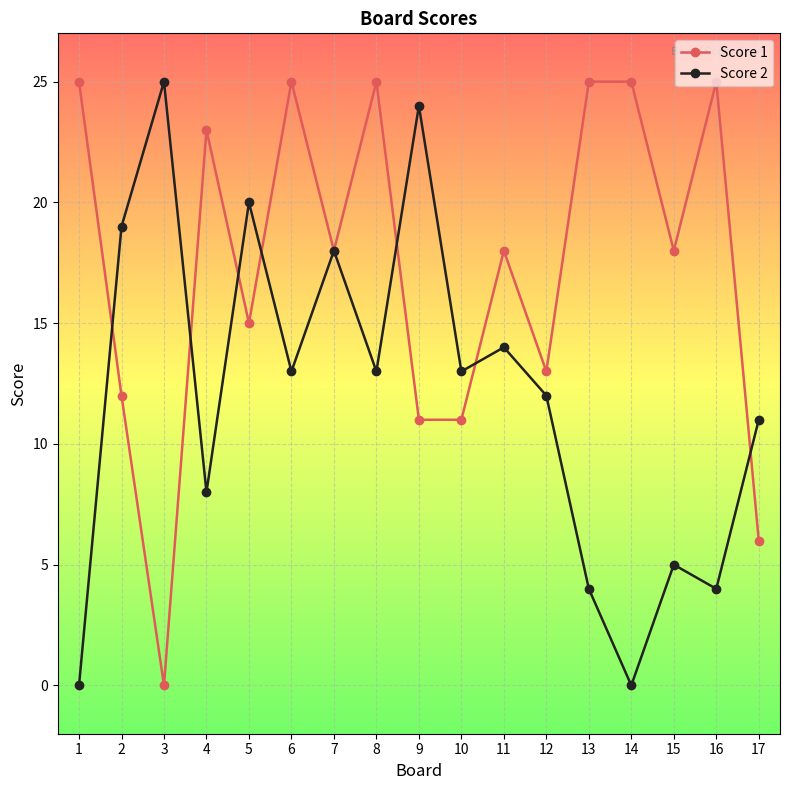

What is the difference between the Score 2 values at 9 and 10?

11